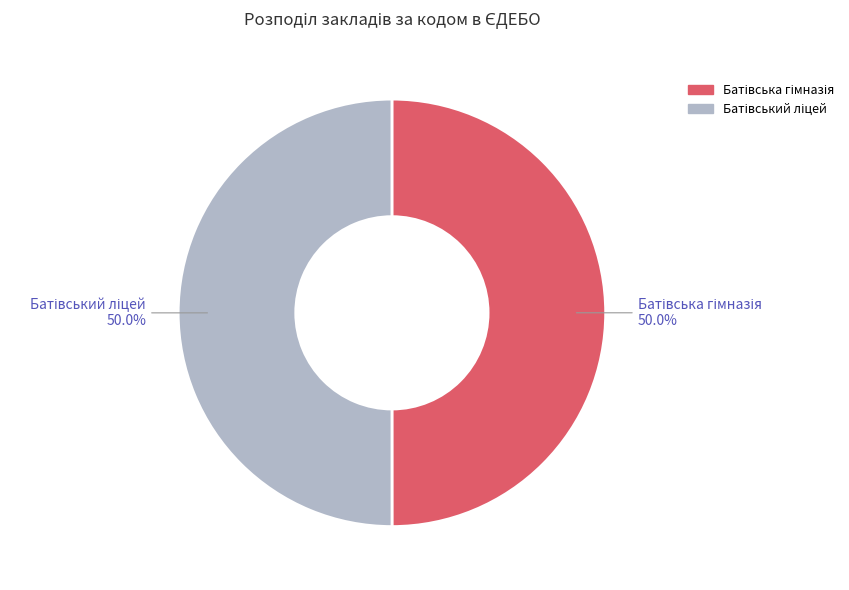

What is the change in value from Батівська гімназія to Батівський ліцей?

+31